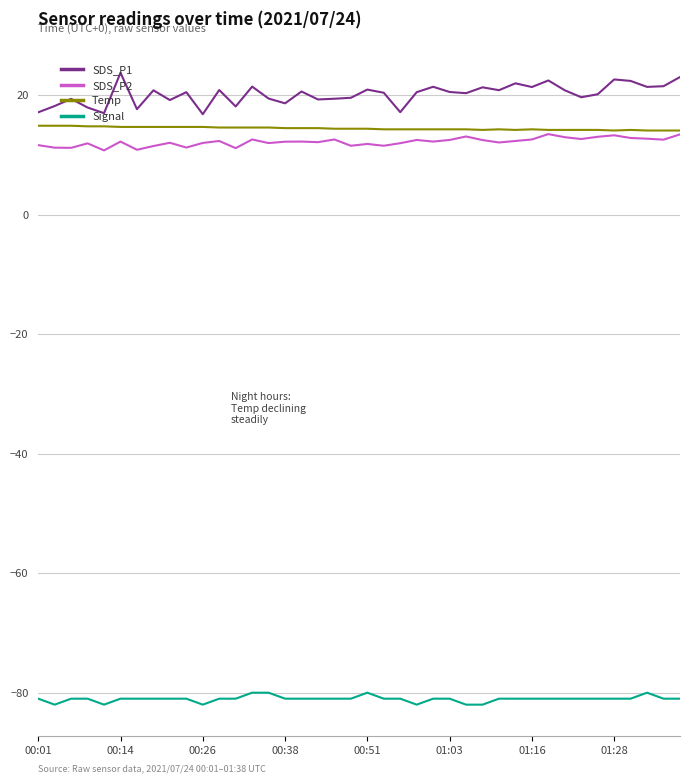

What is the minimum value shown in the chart?

-82.0